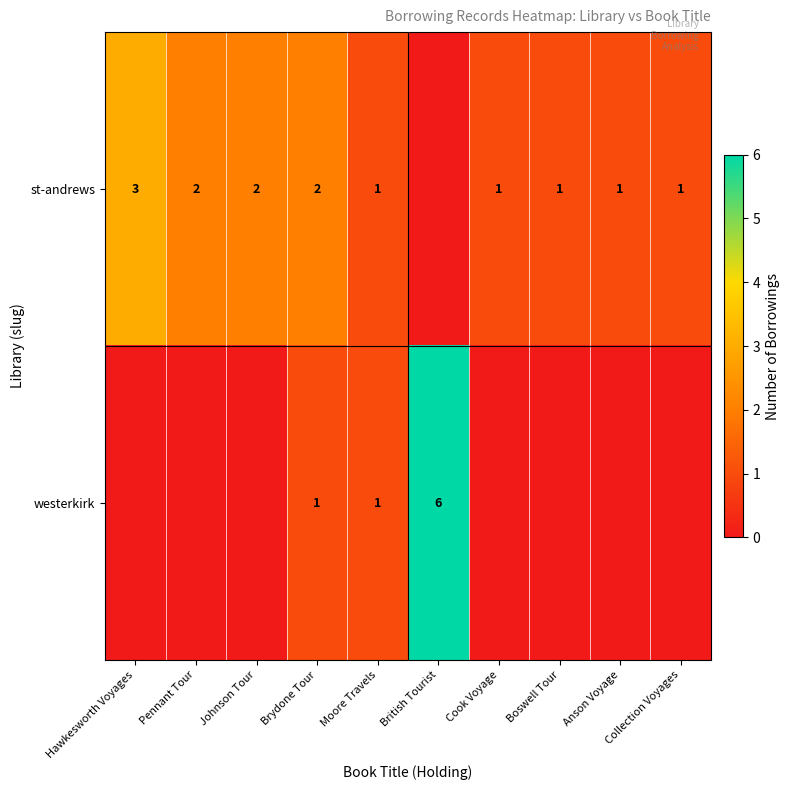

Is it true that st-andrews equals 2 at Brydone Tour?

True